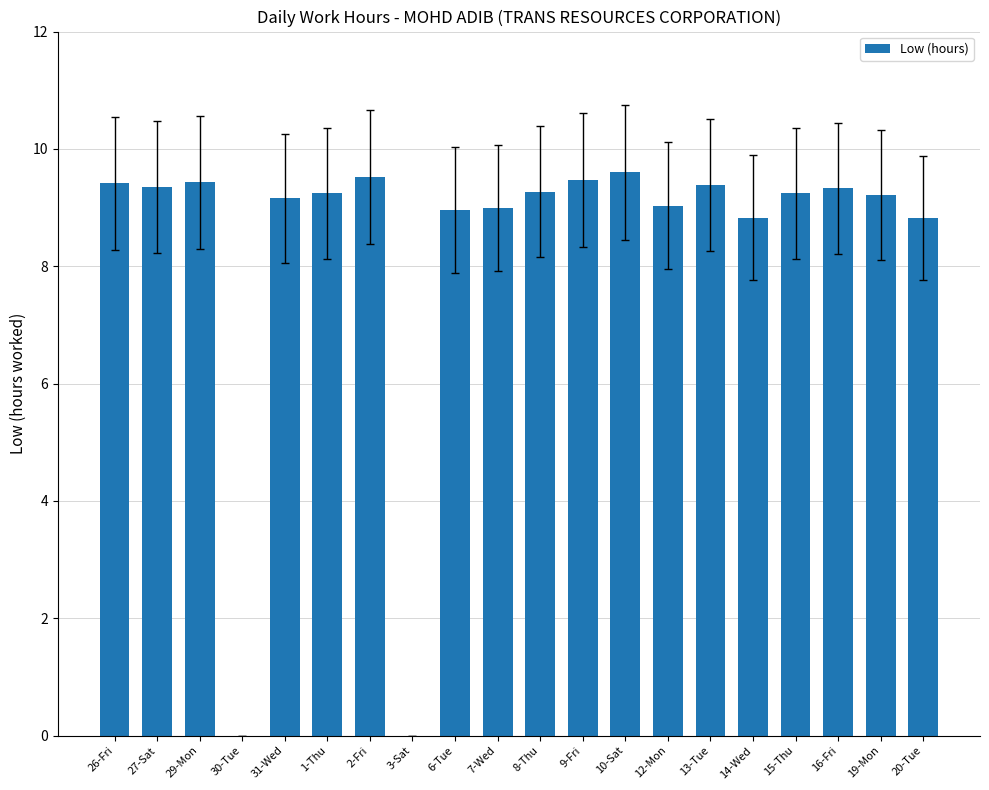

Read the value at 10-Sat.

9.6